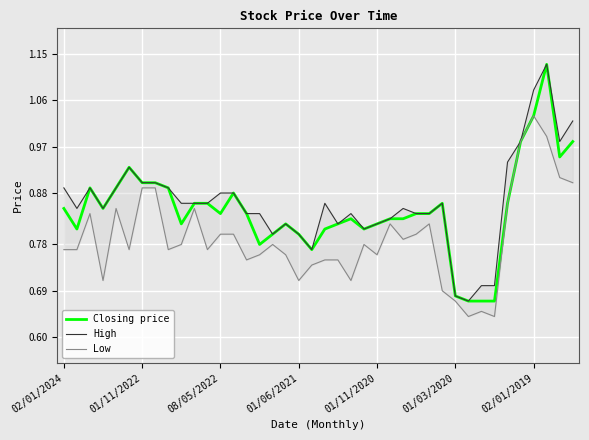

Rank the series by their average value, from highest to lowest.

High, Closing price, Low